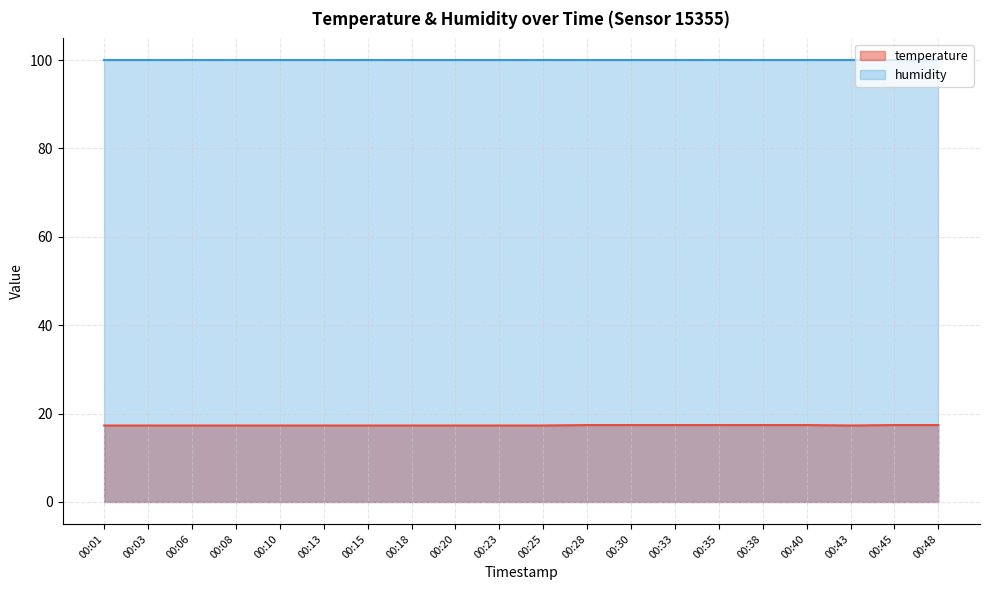

Reading left to right, list all the values displayed in this chart.

17.3	17.3	17.3	17.3	17.3	17.3	17.3	17.3	17.3	17.3	17.3	17.4	17.4	17.4	17.4	17.4	17.4	17.3	17.4	17.4